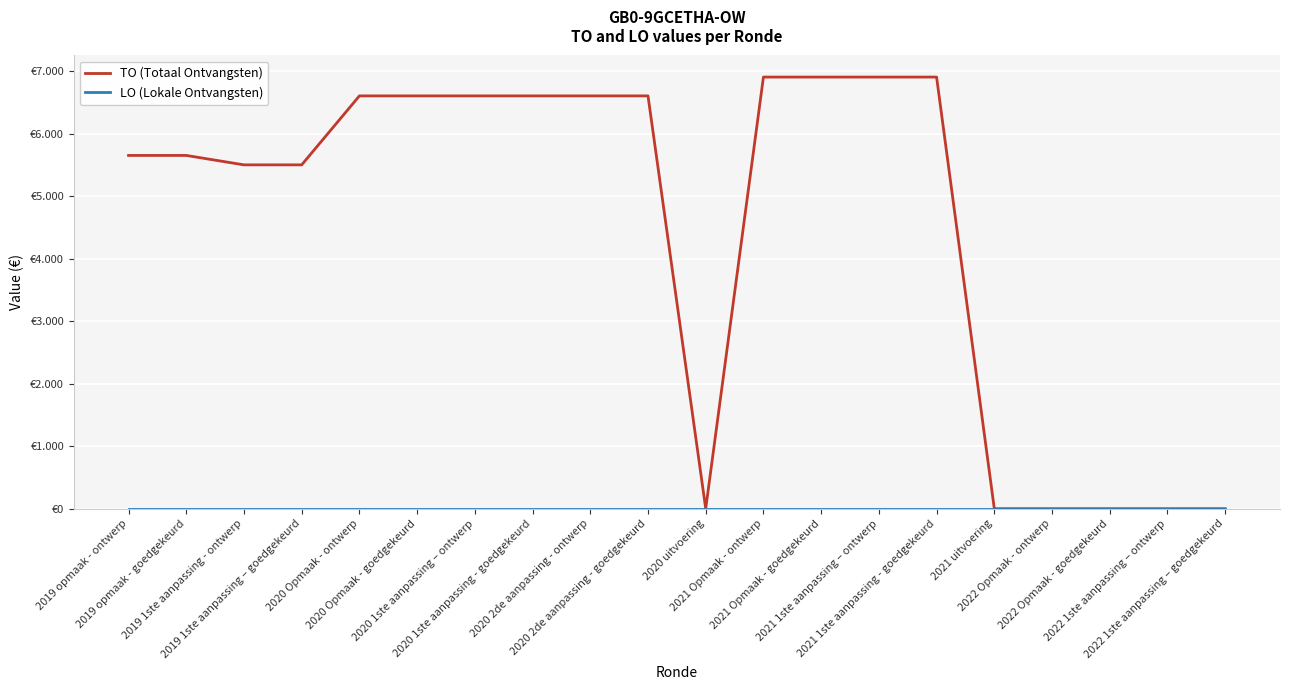

Is this an area chart (filled region under the line)?

No